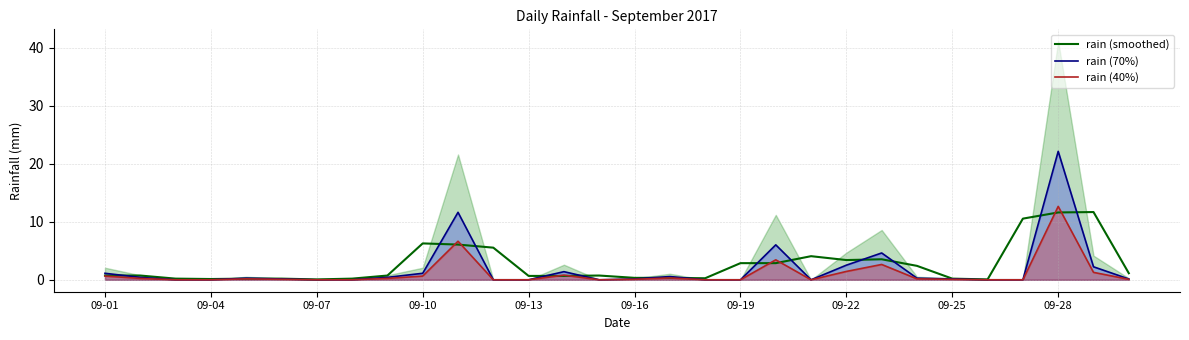

Which category has the highest value in the rain (70%) series?

09-28